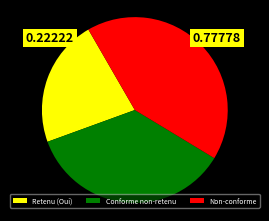

Count the number of slices in the pie.

3